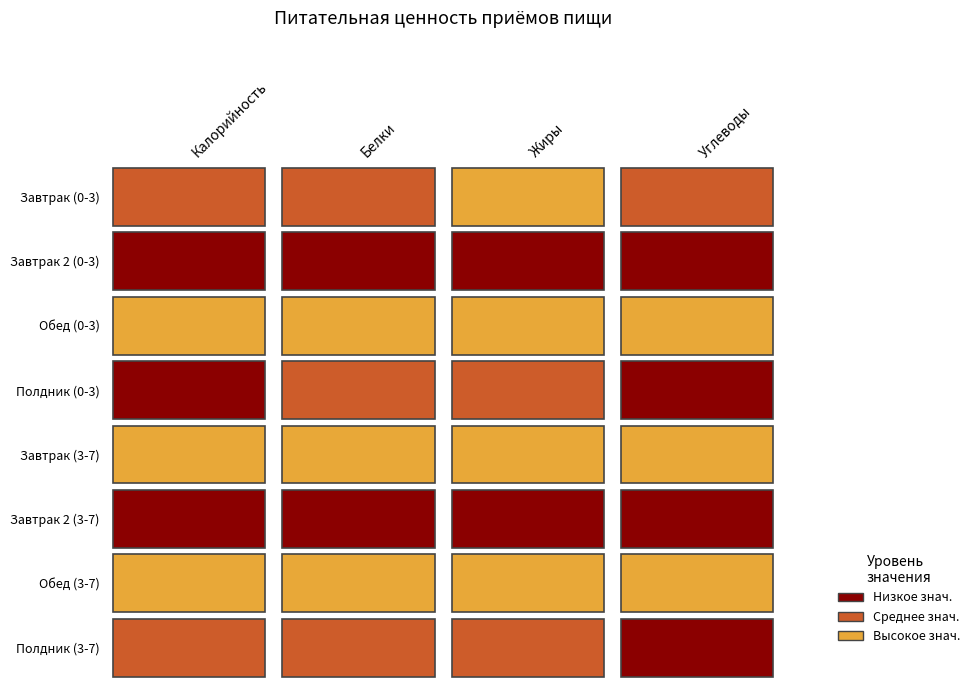

What is the minimum value for Калорийность?

91.6